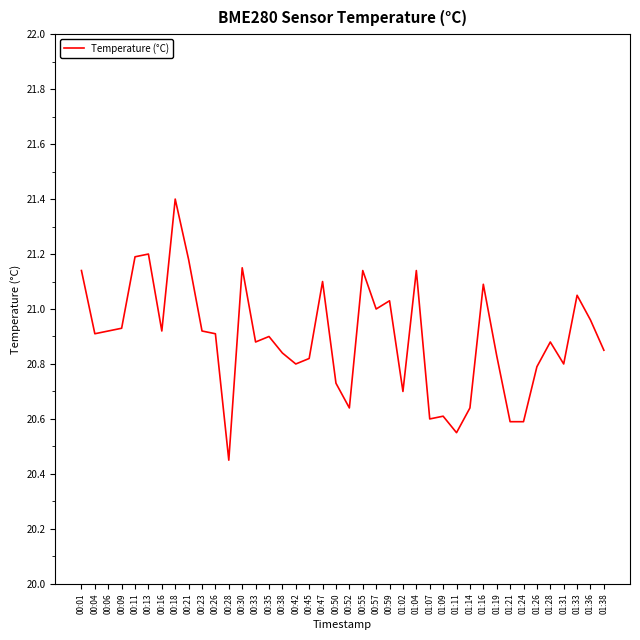

Is it true that the value at 00:55 is 21.1?

True